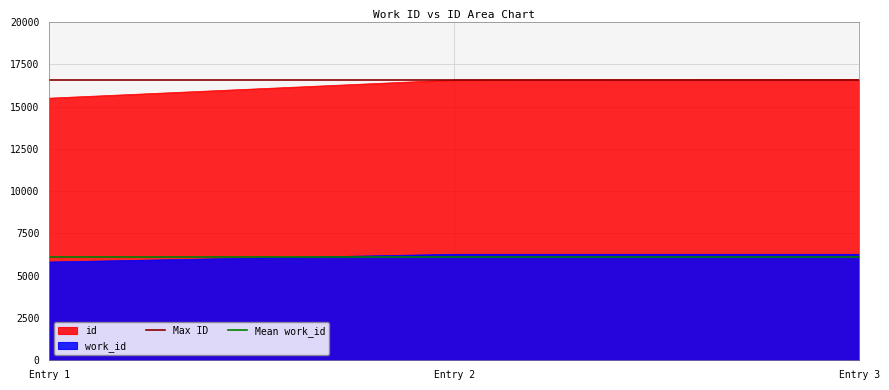

What is the total value across all series at Entry 2?

22716.7